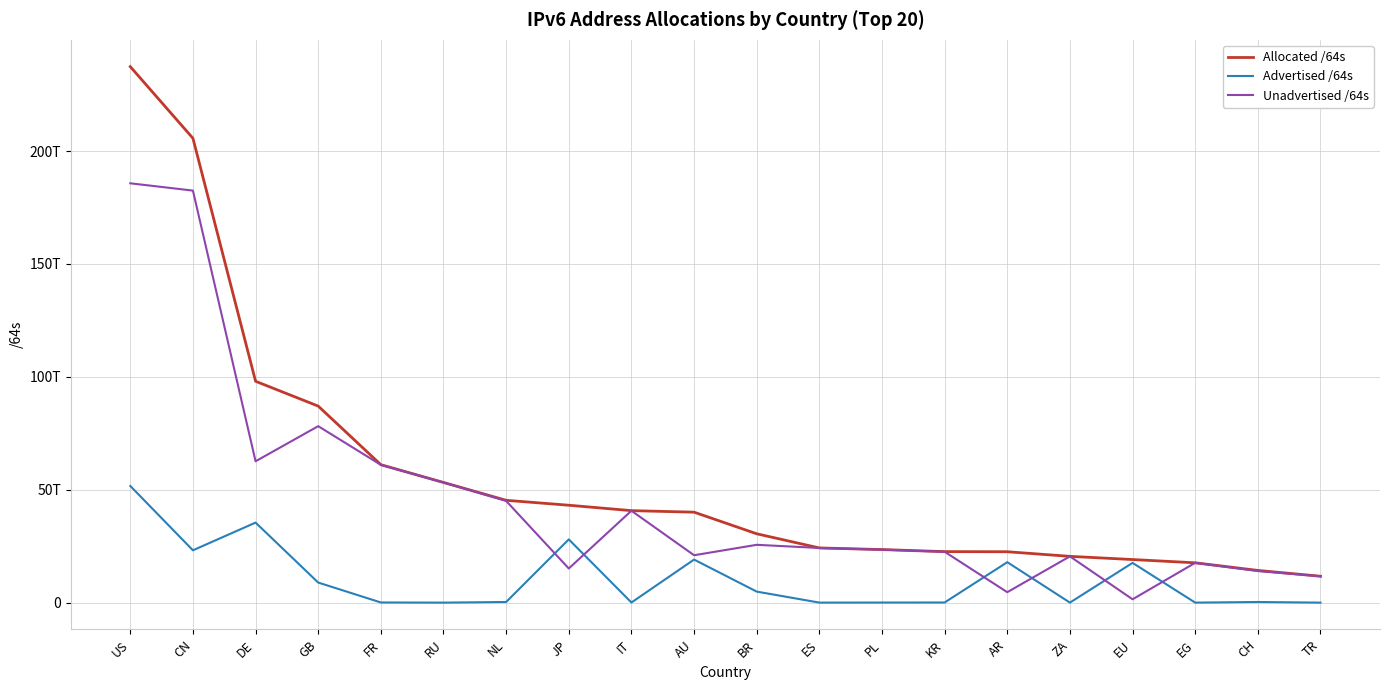

Which has a higher value, US or KR?

US